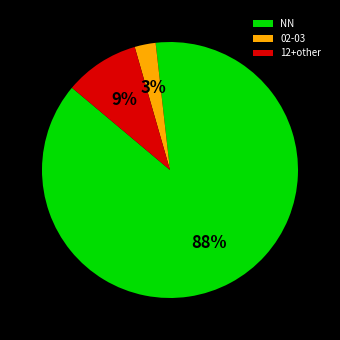

To the nearest percent, what is the average slice percentage?

33%